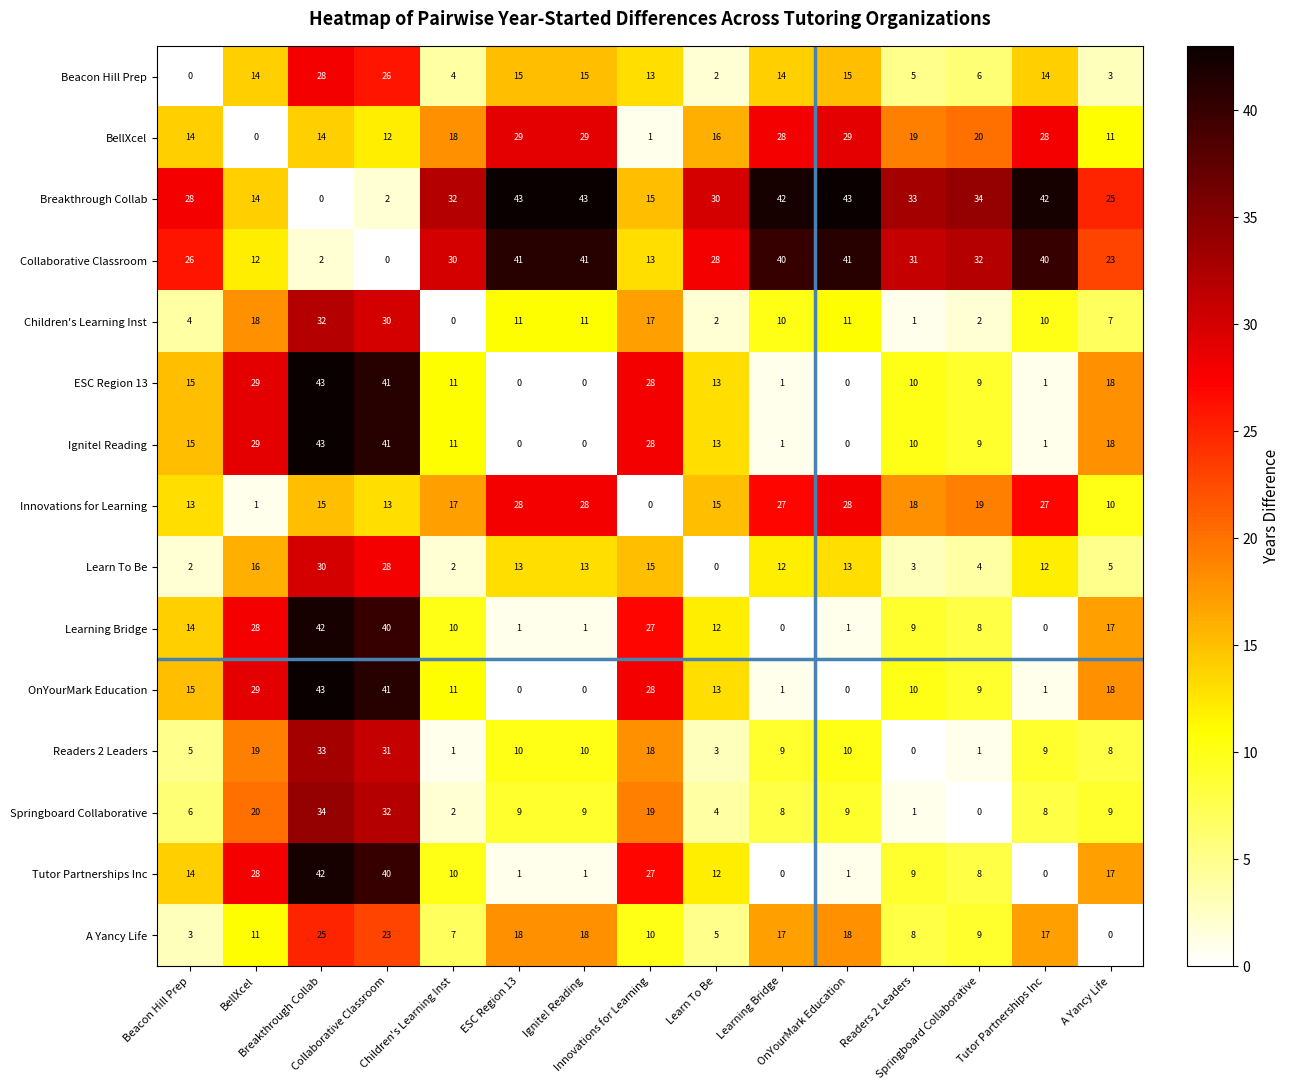

How many series are shown in this chart?

15